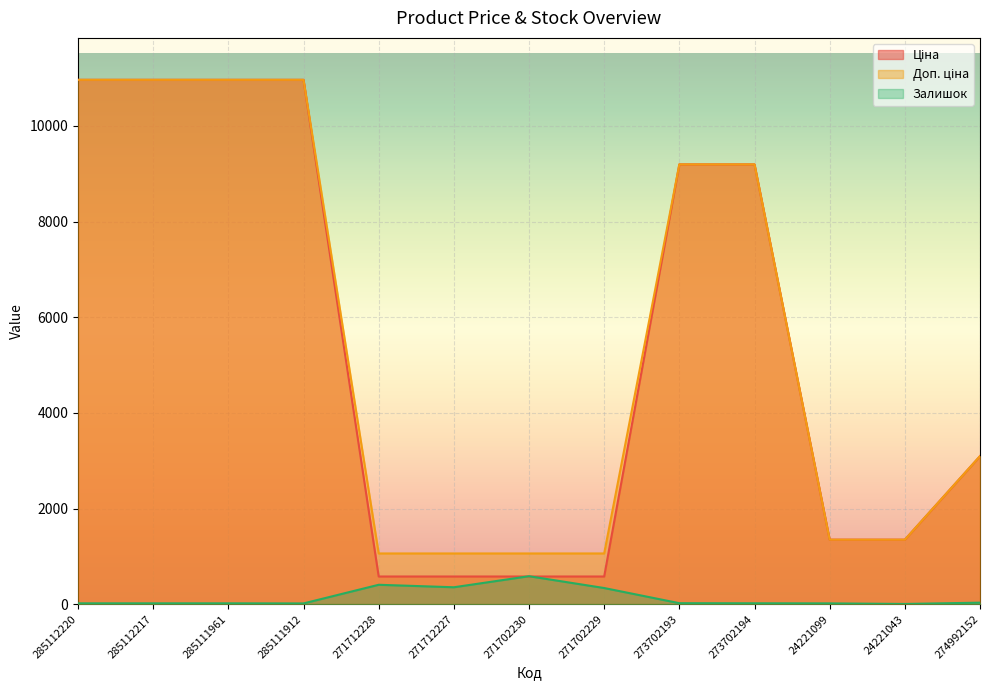

How many lines are shown in the chart?

3